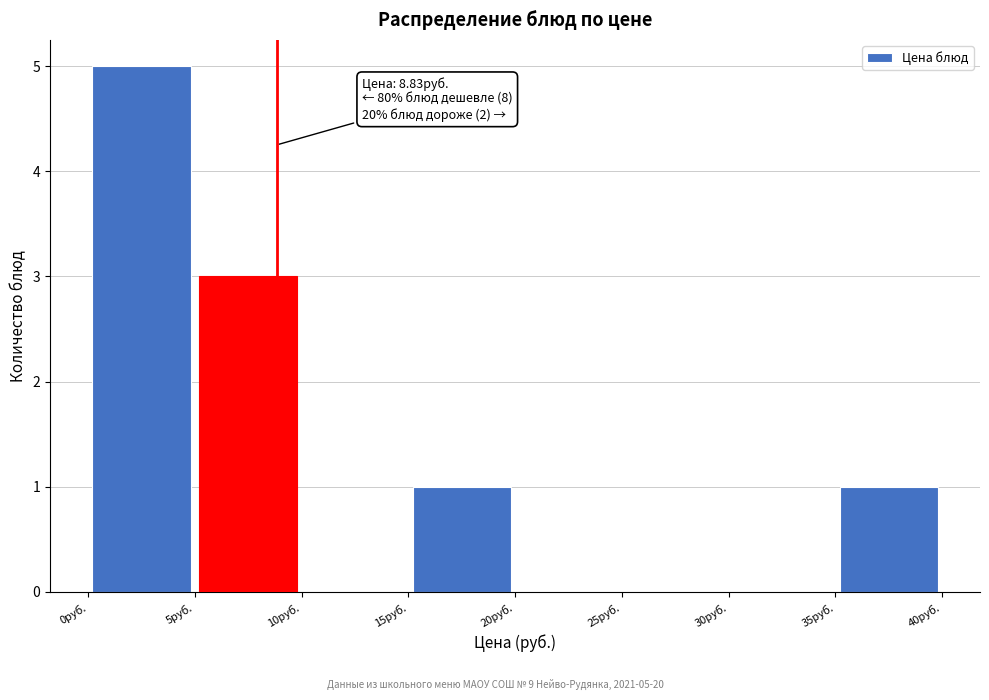

Which range on the x-axis has the tallest bar?

0 to 5